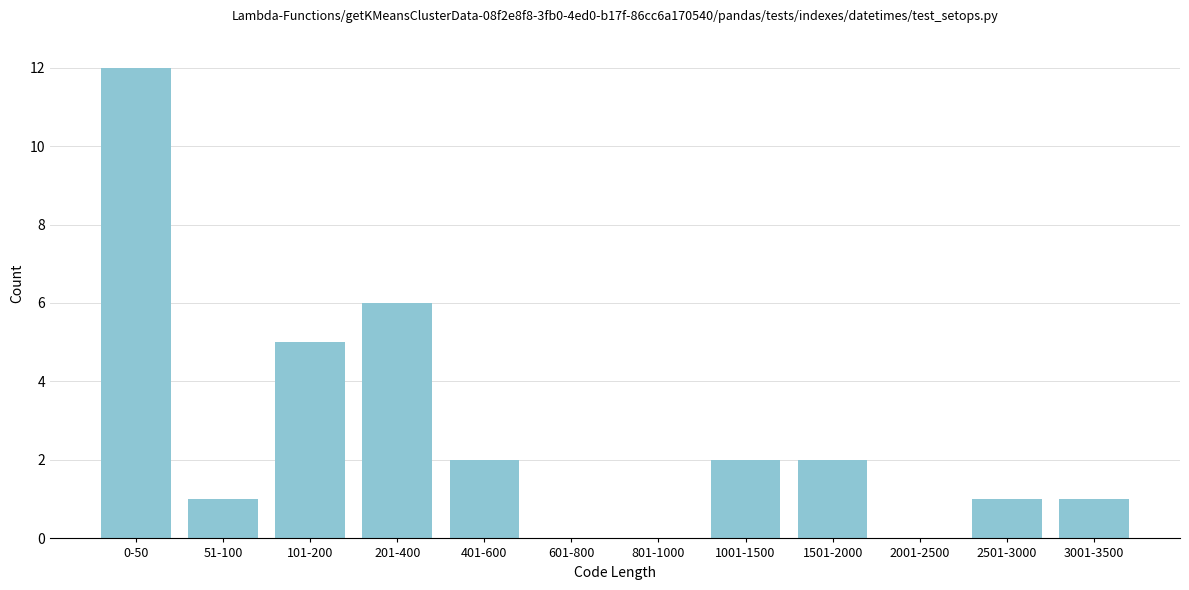

Reading right to left, transcribe all the data shown in this chart.

3001-3500=1	2501-3000=1	2001-2500=0	1501-2000=2	1001-1500=2	801-1000=0	601-800=0	401-600=2	201-400=6	101-200=5	51-100=1	0-50=12